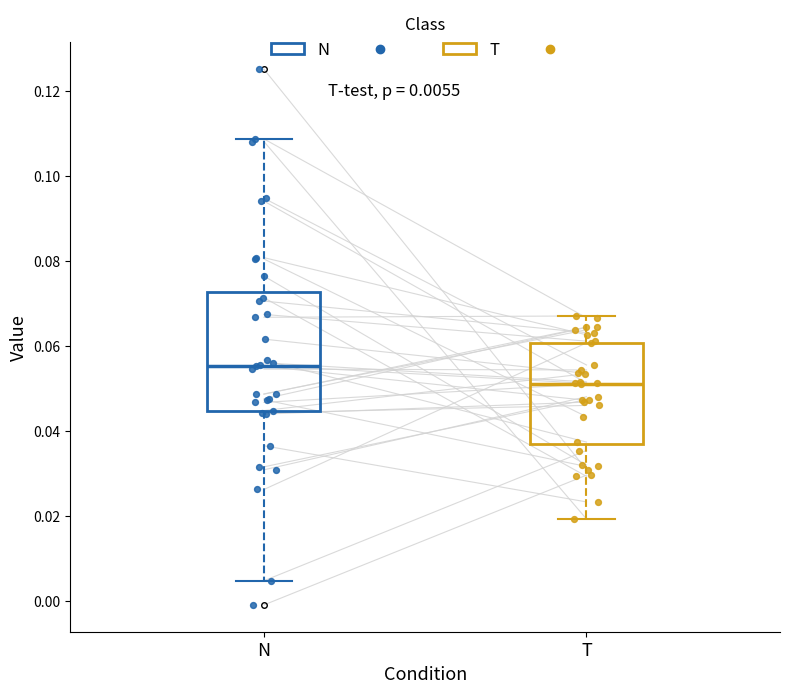

Which box is the tallest, from its lower edge to its upper edge?

N